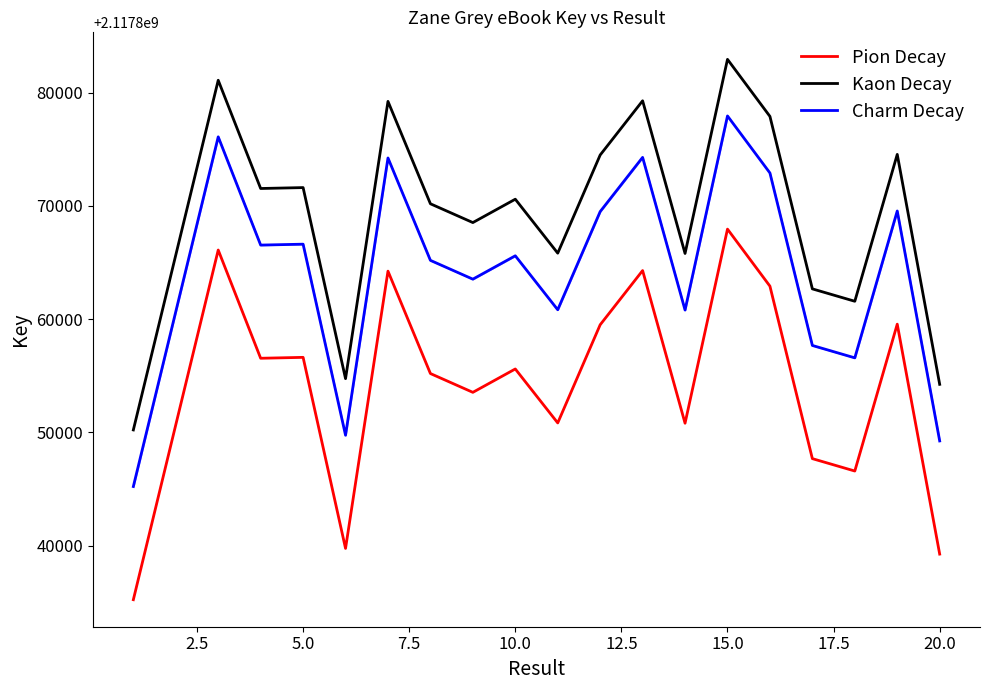

Reading right to left, list all the values displayed in this chart.

Pion Decay: 2117839241	2117859558	2117846581	2117847676	2117862916	2117867956	2117850805	2117864294	2117859504	2117850831	2117855599	2117853534	2117855195	2117864242	2117839743	2117856625	2117856545	2117866108	2117850667	2117835212
Kaon Decay: 2117854241	2117874558	2117861581	2117862676	2117877916	2117882956	2117865805	2117879294	2117874504	2117865831	2117870599	2117868534	2117870195	2117879242	2117854743	2117871625	2117871545	2117881108	2117865667	2117850212
Charm Decay: 2117849241	2117869558	2117856581	2117857676	2117872916	2117877956	2117860805	2117874294	2117869504	2117860831	2117865599	2117863534	2117865195	2117874242	2117849743	2117866625	2117866545	2117876108	2117860667	2117845212